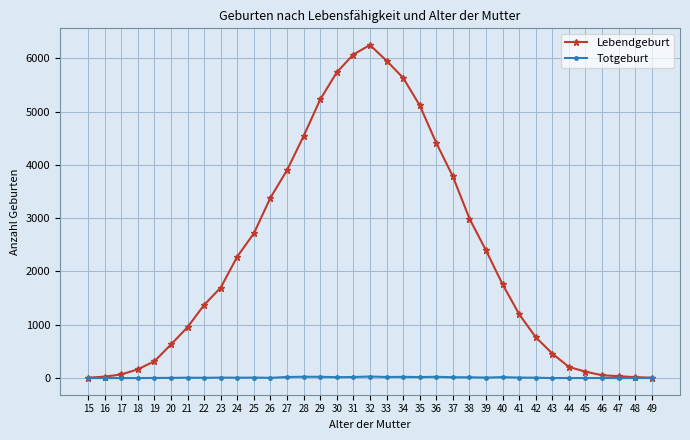

What is the difference between the maximum and minimum values in the Lebendgeburt series?

6244